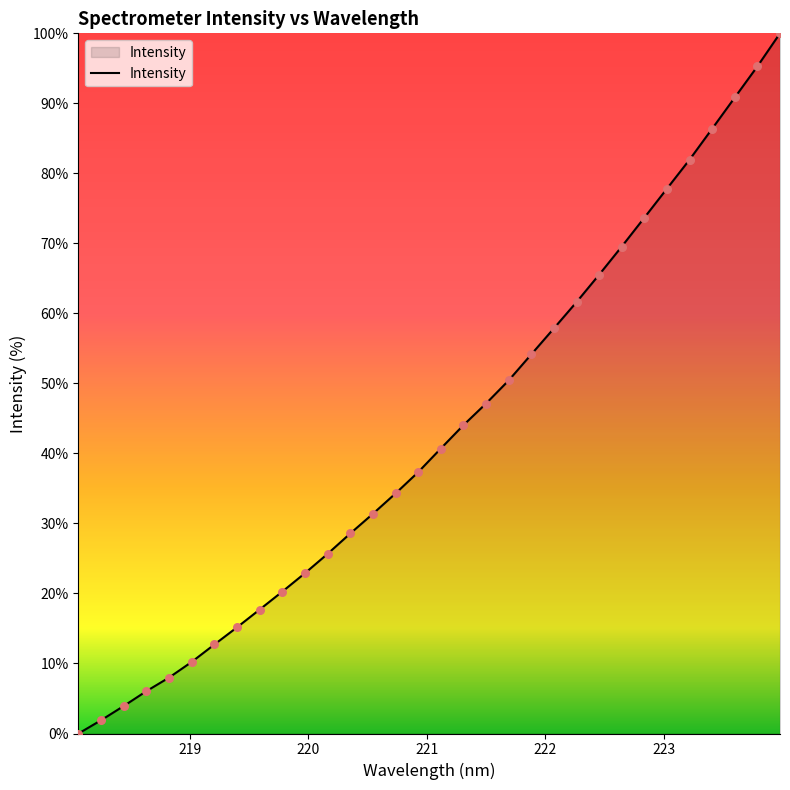

Does the chart have visible grid lines?

No